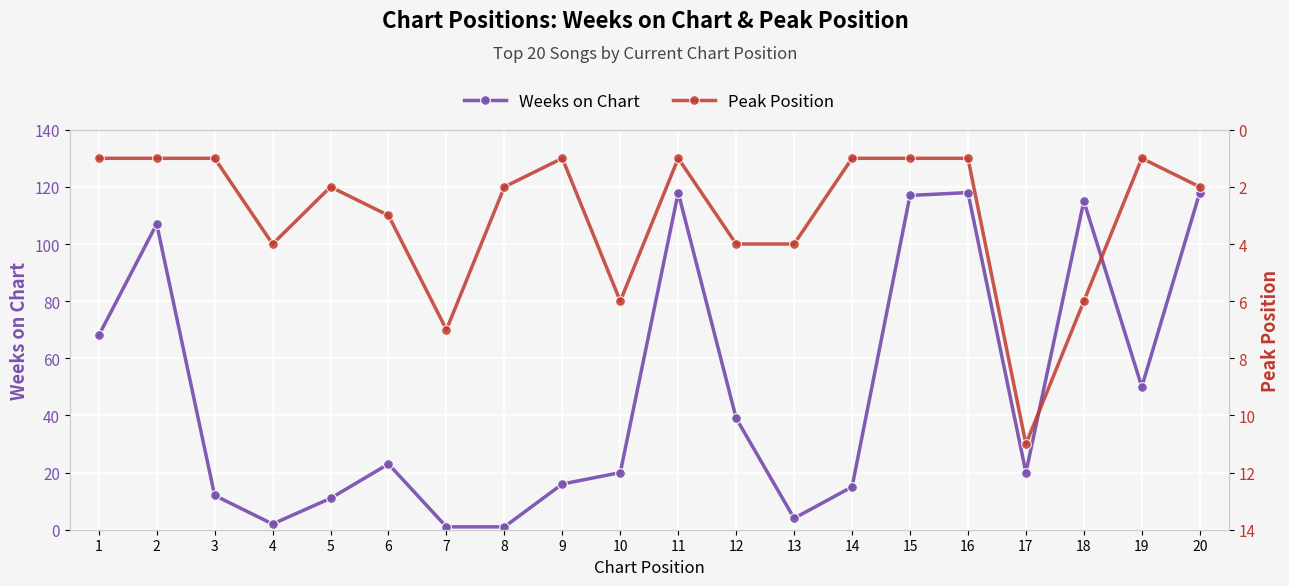

Which series has the largest total across all categories?

Weeks on Chart